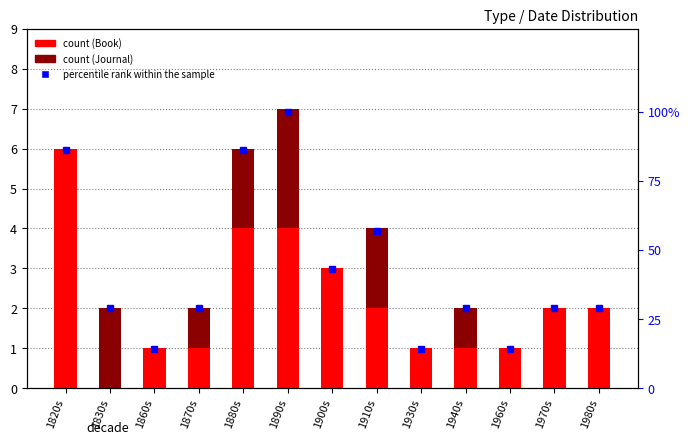

How many values in the percentile rank within the sample series exceed 29?

5